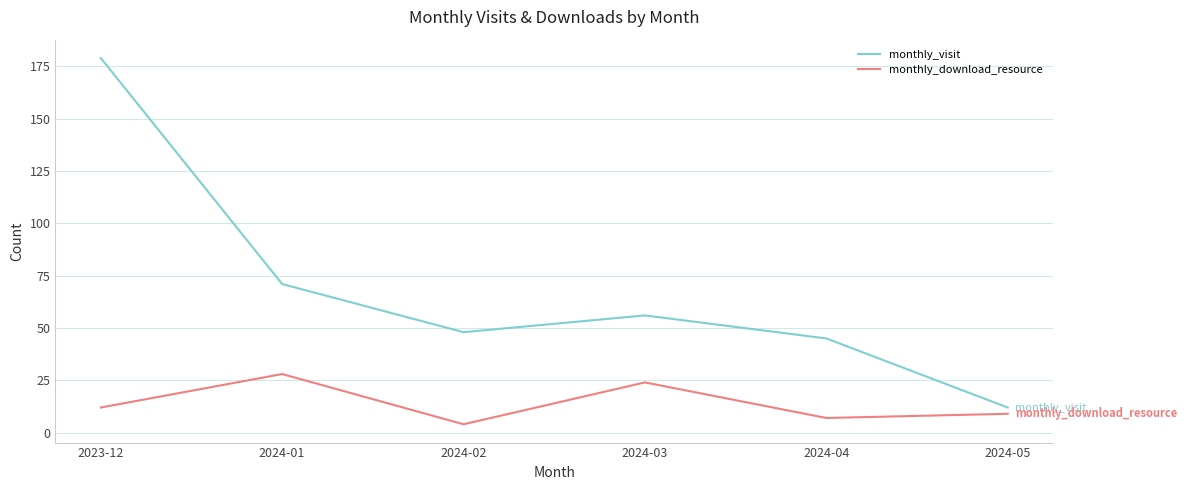

At which label is monthly_visit closest to 95?

2024-01